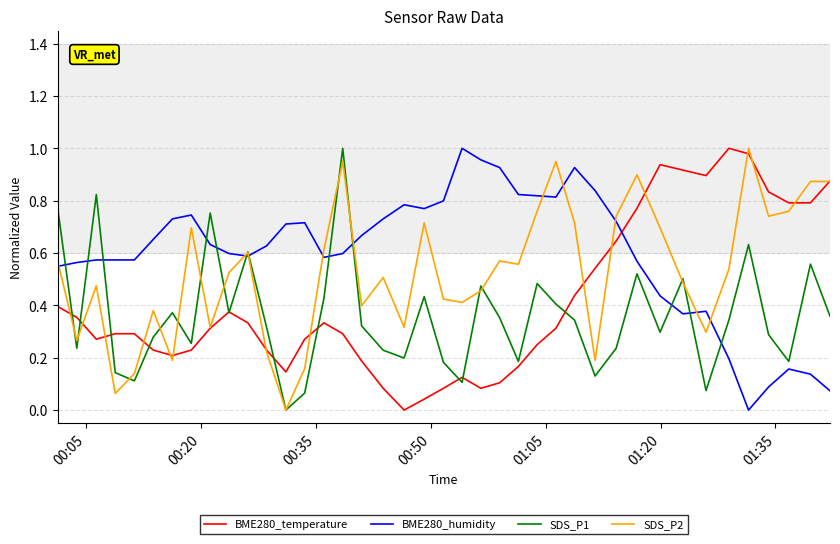

Which series has the largest total across all categories?

BME280_humidity